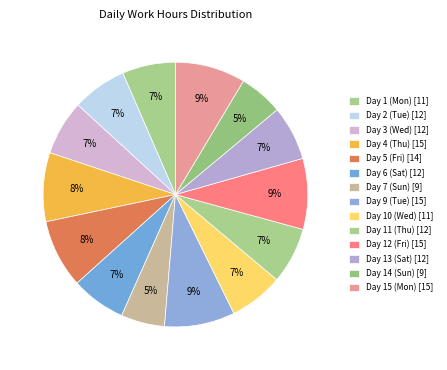

Rank the categories by value from highest to lowest.

Day 12 (Fri), Day 9 (Tue), Day 15 (Mon), Day 4 (Thu), Day 5 (Fri), Day 11 (Thu), Day 3 (Wed), Day 6 (Sat), Day 2 (Tue), Day 13 (Sat), Day 10 (Wed), Day 1 (Mon), Day 14 (Sun), Day 7 (Sun)